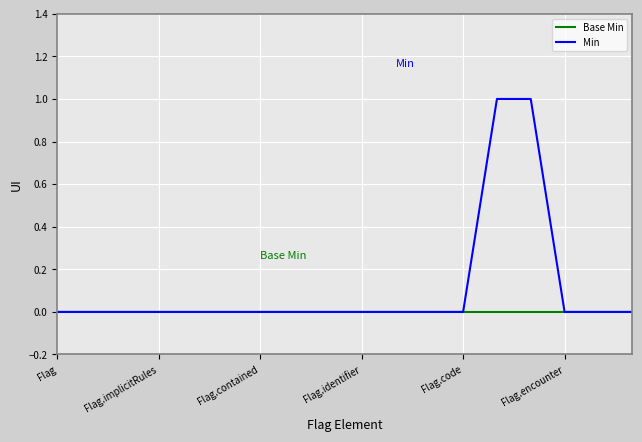

Rank the series by their maximum value, from highest to lowest.

Min, Base Min